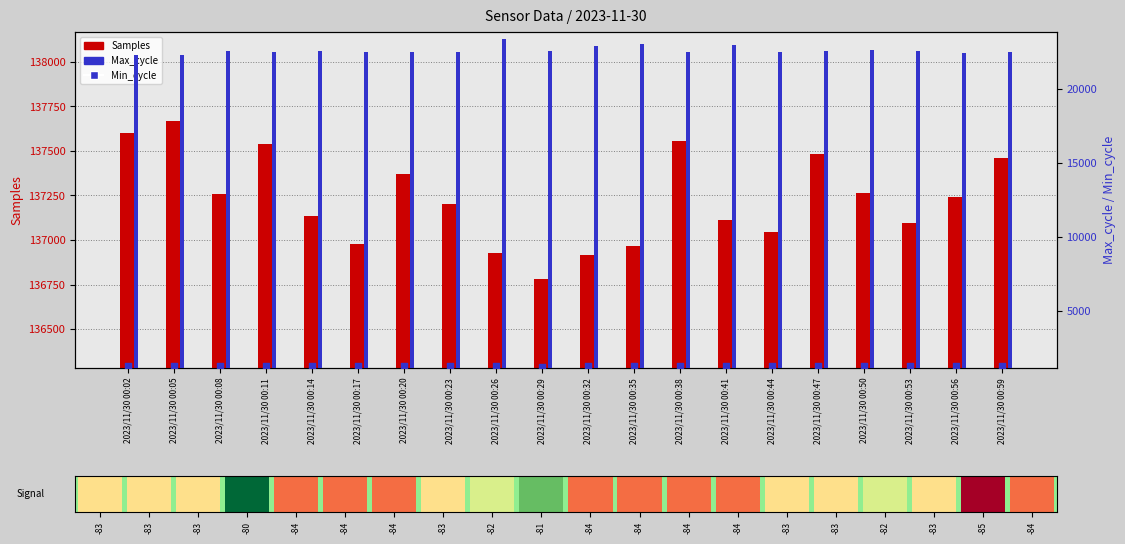

What are all the series names shown in the legend?

Samples, Max_cycle, Min_cycle